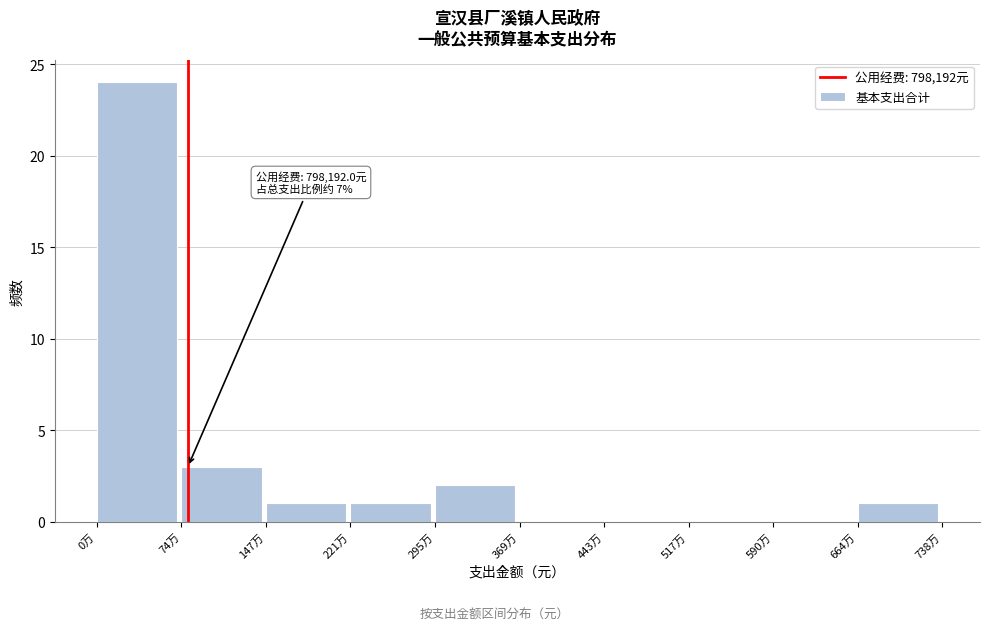

Reading left to right, list all the values displayed in this chart.

0万=24	74万=3	147万=1	221万=1	295万=2	369万=0	443万=0	517万=0	590万=0	664万=1